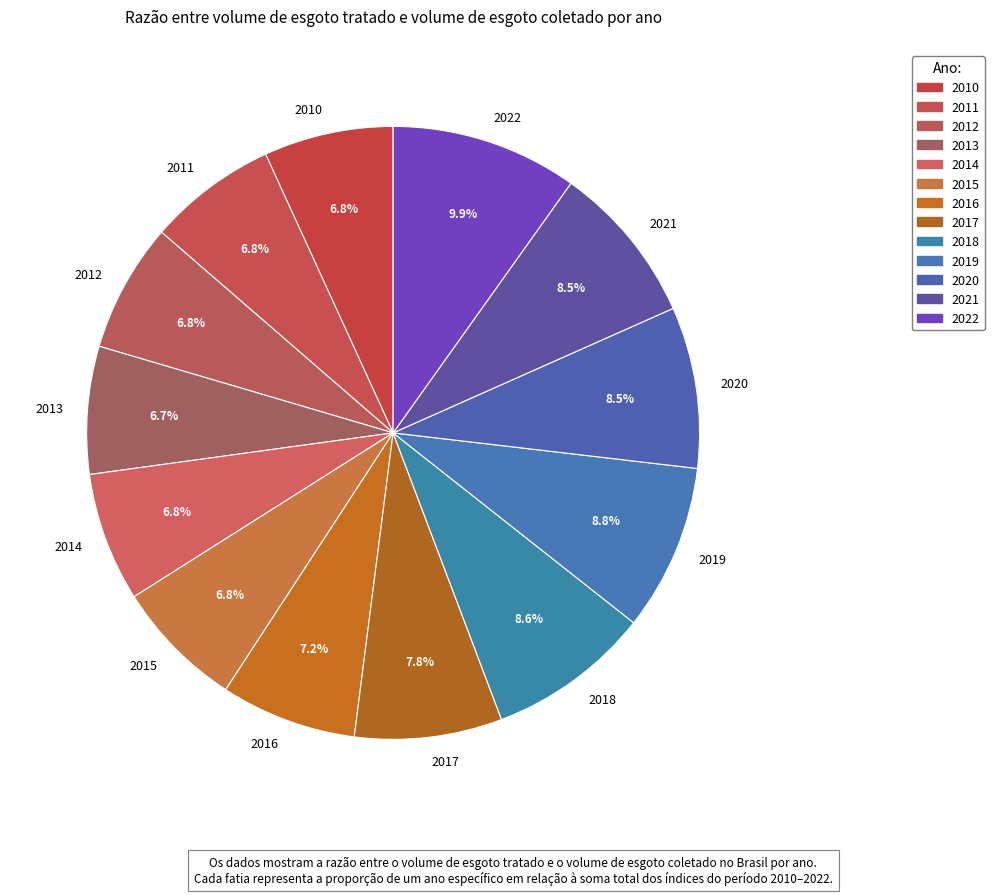

Which category has the biggest portion of the pie?

2022